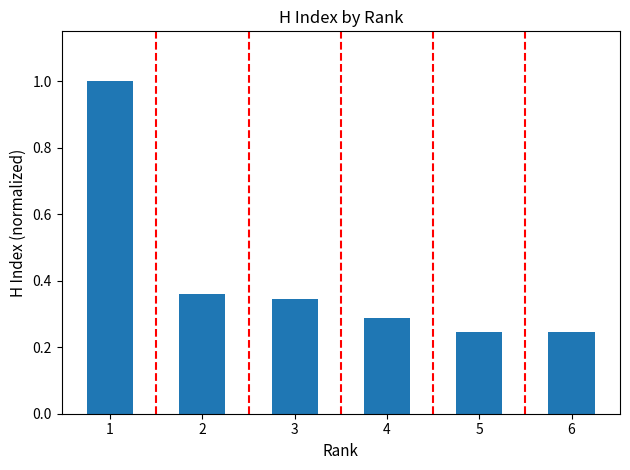

Which label corresponds to the largest value in the chart?

1